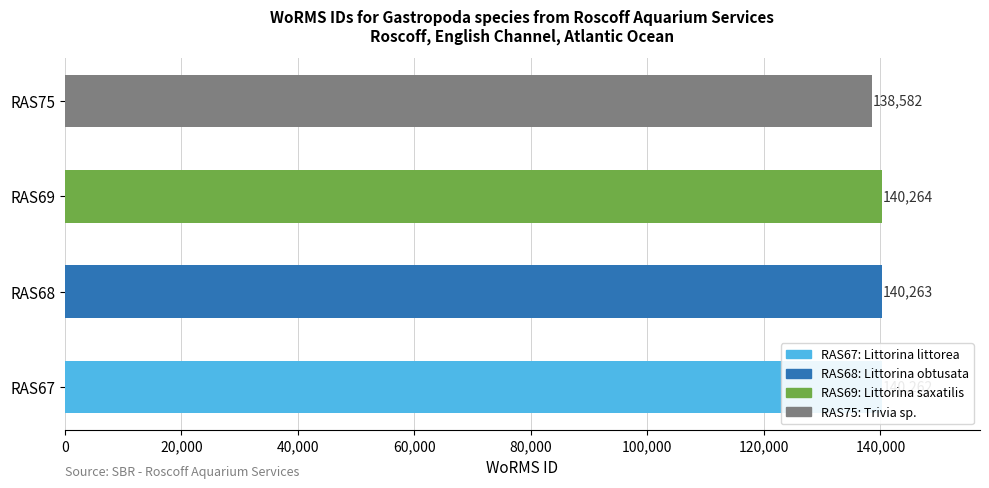

What is the difference between the second highest and second lowest values?

1